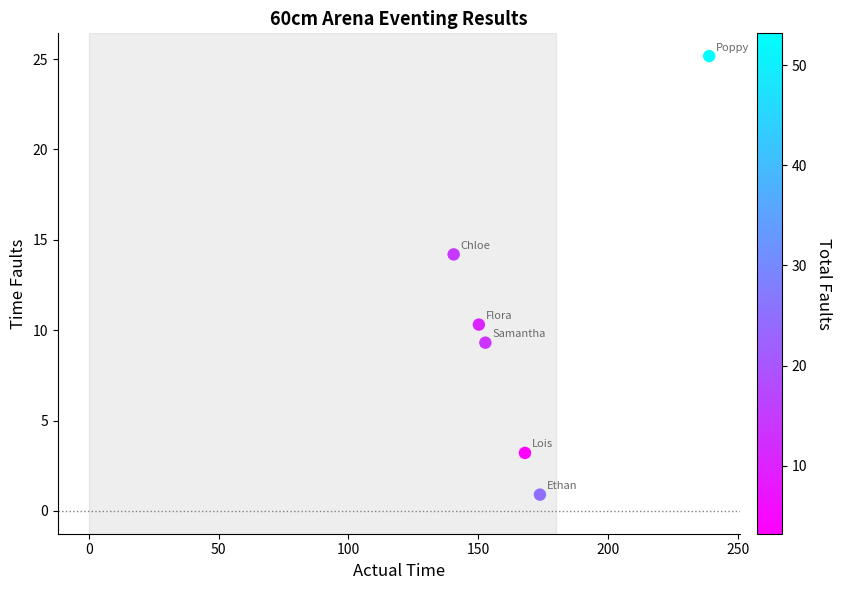

What is the range of Y values (max minus min)?

24.3